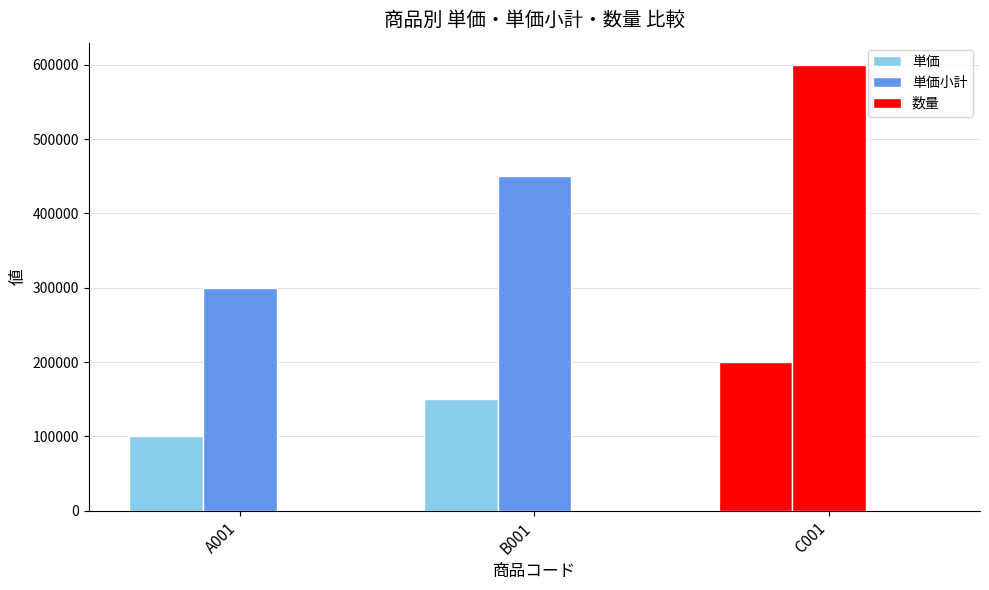

Are the bars grouped side by side (vs. stacked)?

Yes